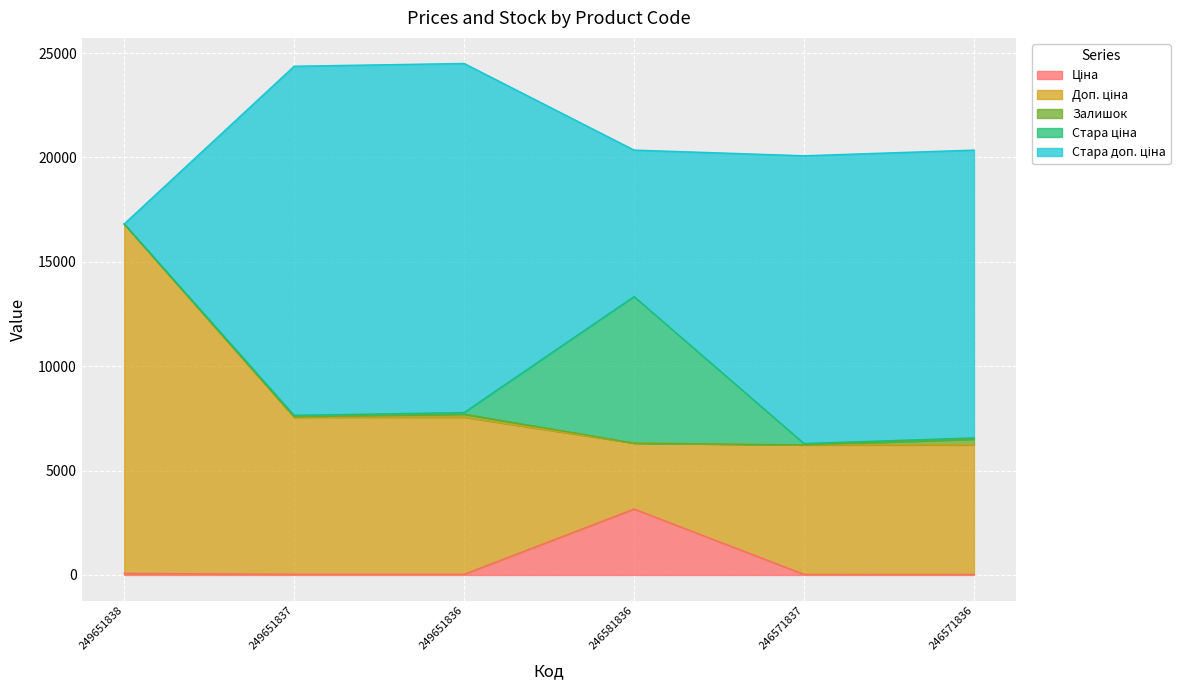

Between 249651836 and 249651838, which is larger?

249651838